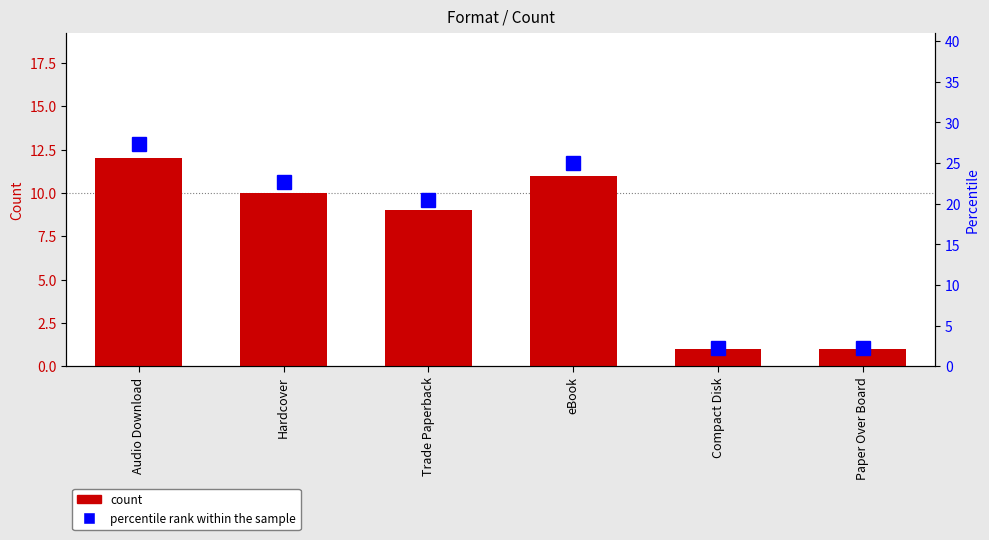

What is the label of the 1st bar from the left?

Audio Download